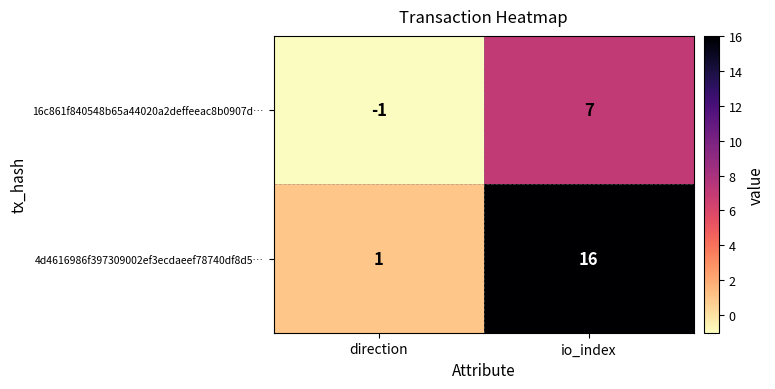

Which series has the widest spread of values?

4d4616986f397309002ef3ecdaeef78740df8d5…